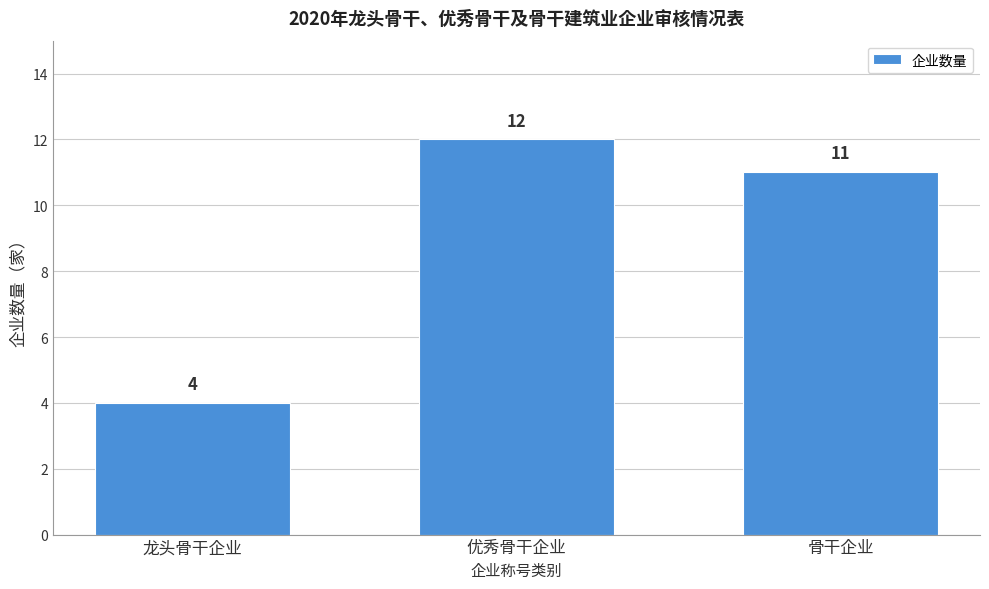

Reading left to right, what are all the values shown in this chart?

龙头骨干企业=4	优秀骨干企业=12	骨干企业=11